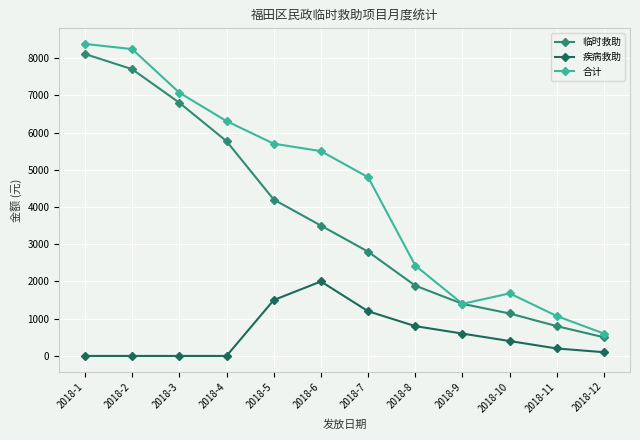

List the series in order of their overall mean, lowest first.

疾病救助, 临时救助, 合计